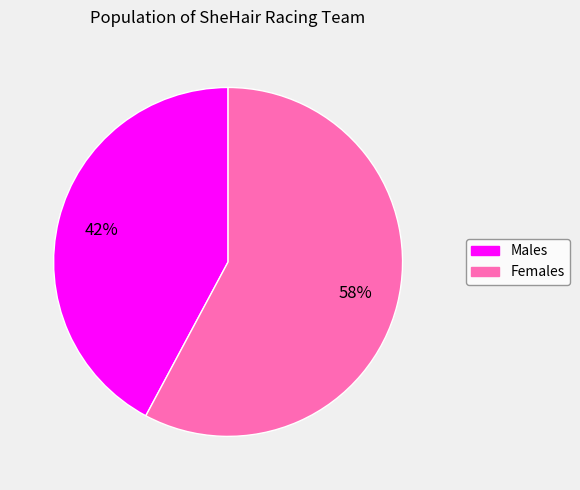

Count the number of slices in the pie.

2